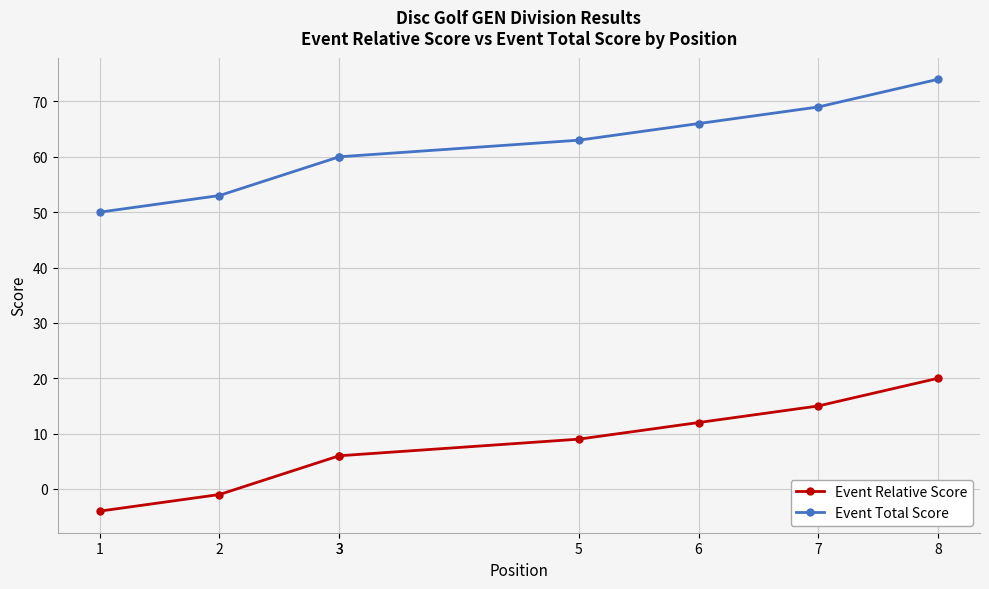

What are all the series names shown in the legend?

Event Relative Score, Event Total Score